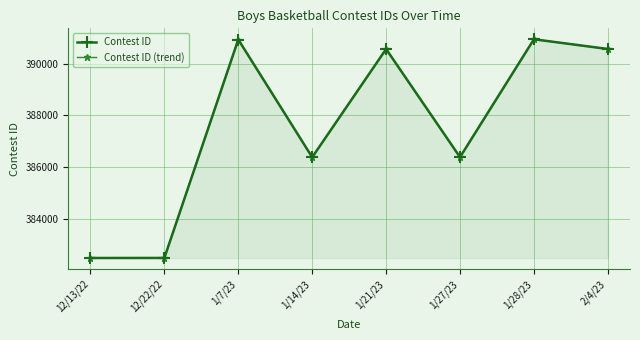

What is the difference between the second highest and second lowest values in the Contest ID (trend) series?

8455